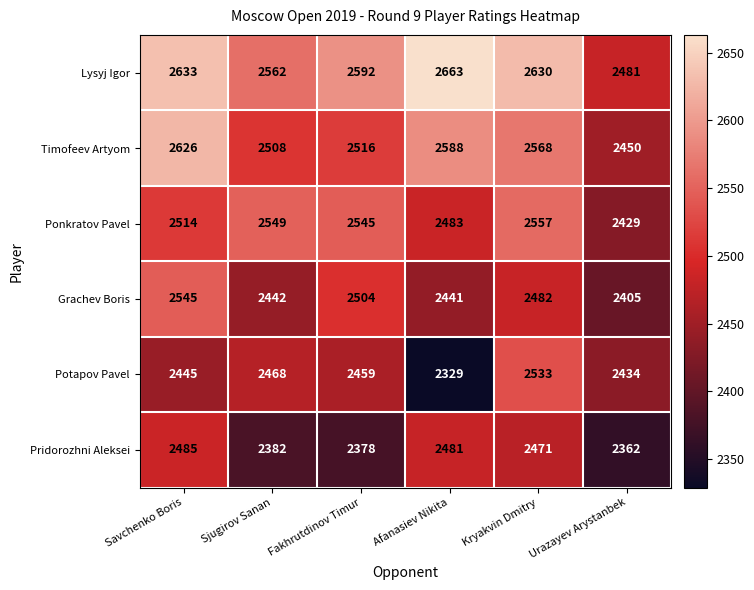

Where is Lysyj Igor nearest to the value 2572?

Sjugirov Sanan